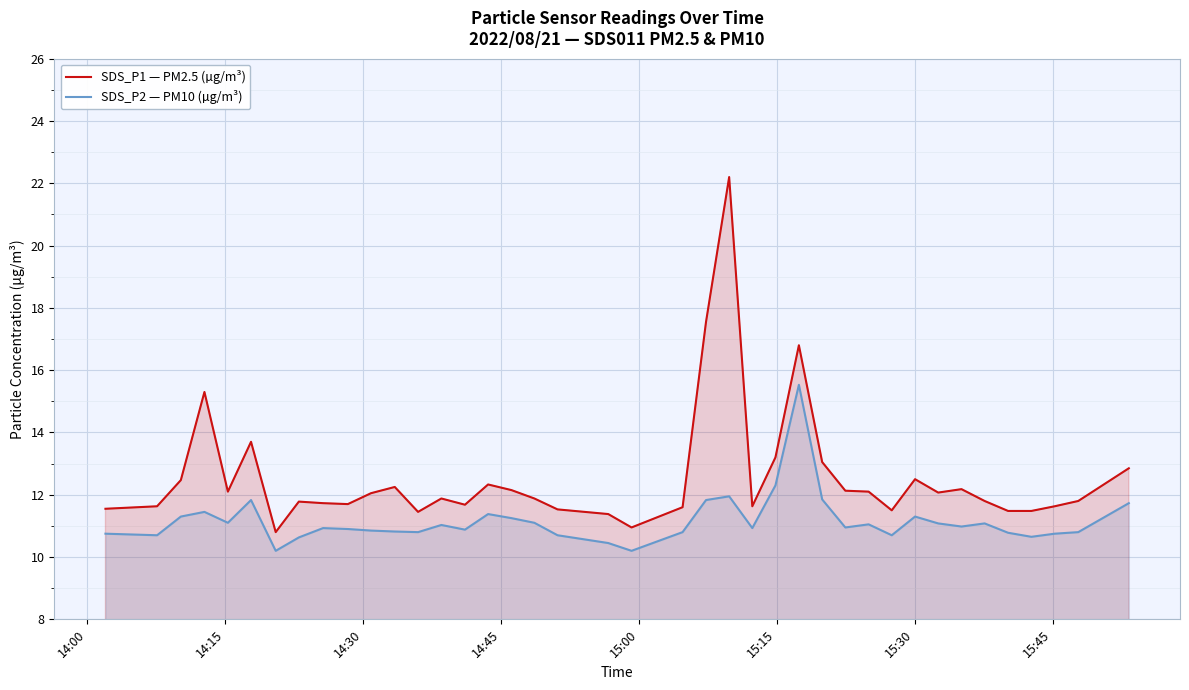

Reading left to right, extract all data points from this chart.

SDS_P1 — PM2.5 (µg/m³): 11.6	11.6	12.5	15.3	12.1	13.7	10.8	11.8	11.7	11.7	12.1	12.2	11.4	11.9	11.7	12.3	12.2	11.9	11.5	11.4	10.9	11.6	17.6	22.2	11.6	13.2	16.8	13.1	12.1	12.1	11.5	12.5	12.1	12.2	11.8	11.5	11.5	11.6	11.8	12.8
SDS_P2 — PM10 (µg/m³): 10.8	10.7	11.3	11.4	11.1	11.8	10.2	10.6	10.9	10.9	10.8	10.8	10.8	11.0	10.9	11.4	11.2	11.1	10.7	10.4	10.2	10.8	11.8	11.9	10.9	12.3	15.5	11.8	10.9	11.1	10.7	11.3	11.1	11.0	11.1	10.8	10.7	10.8	10.8	11.7